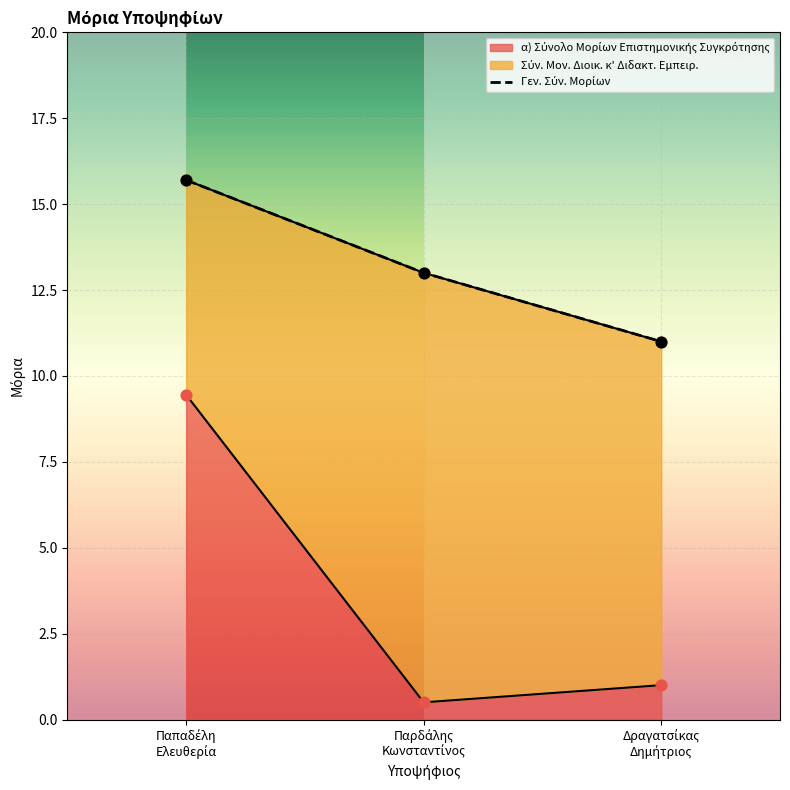

What is the change in value from Παπαδέλη
Ελευθερία to Δραγατσίκας
Δημήτριος?

-4.7